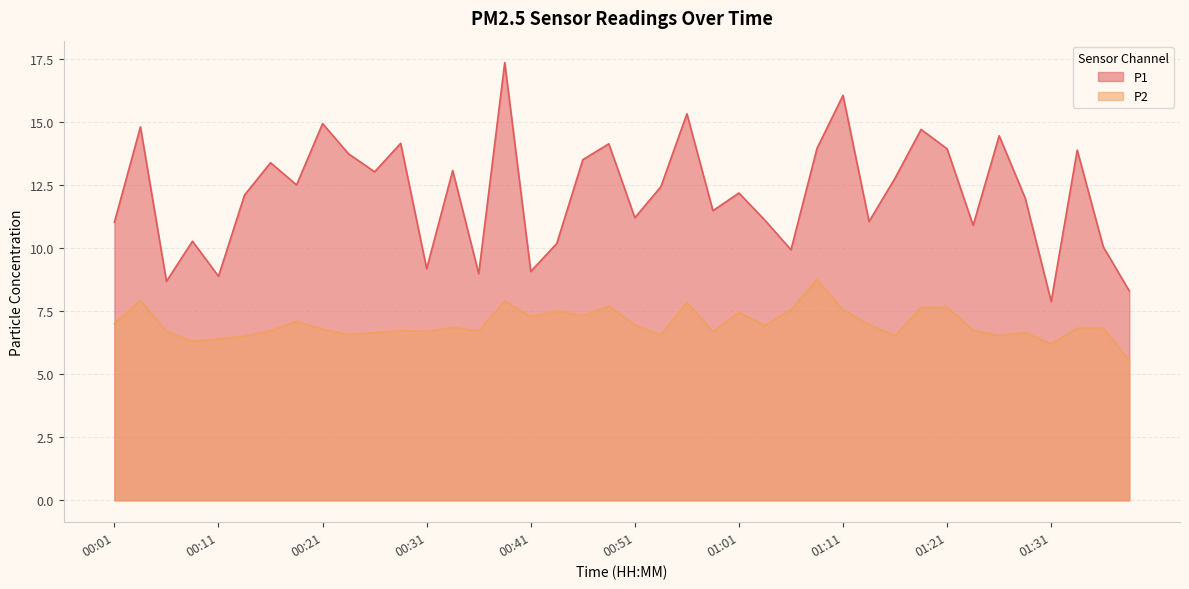

Reading left to right, what are all the values shown in this chart?

P1: 00:01=11.0	00:04=14.8	00:06=8.7	00:08=10.3	00:11=8.9	00:13=12.1	00:16=13.4	00:18=12.5	00:21=14.9	00:23=13.7	00:26=13.0	00:28=14.2	00:31=9.2	00:33=13.1	00:36=9.0	00:38=17.4	00:41=9.1	00:43=10.2	00:46=13.5	00:48=14.1	00:51=11.2	00:53=12.4	00:56=15.3	00:58=11.5	01:01=12.2	01:03=11.1	01:06=9.9	01:08=13.9	01:11=16.1	01:13=11.1	01:16=12.8	01:19=14.7	01:21=13.9	01:24=10.9	01:26=14.4	01:29=12.0	01:31=7.9	01:34=13.9	01:37=10.1	01:39=8.3
P2: 00:01=7.0	00:04=7.9	00:06=6.7	00:08=6.3	00:11=6.4	00:13=6.5	00:16=6.7	00:18=7.1	00:21=6.8	00:23=6.6	00:26=6.7	00:28=6.7	00:31=6.7	00:33=6.8	00:36=6.7	00:38=7.9	00:41=7.3	00:43=7.5	00:46=7.3	00:48=7.7	00:51=7.0	00:53=6.5	00:56=7.8	00:58=6.7	01:01=7.5	01:03=6.9	01:06=7.5	01:08=8.8	01:11=7.5	01:13=7.0	01:16=6.5	01:19=7.7	01:21=7.7	01:24=6.8	01:26=6.5	01:29=6.7	01:31=6.2	01:34=6.8	01:37=6.8	01:39=5.5